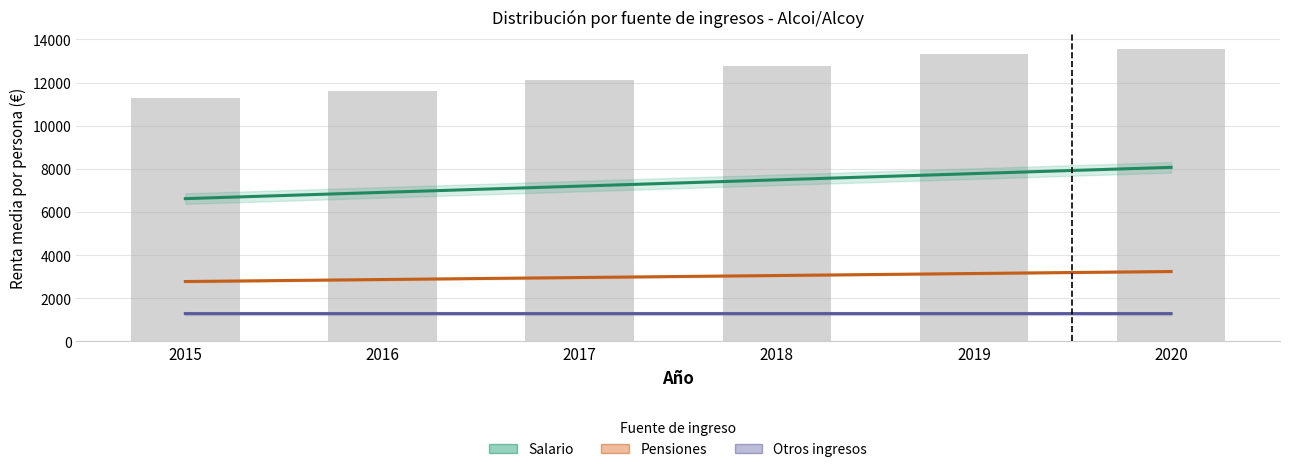

Is the value of Salario (col_7/col_8) at 2015 greater than the value of Pensiones (col_13/col_14) at 2017?

Yes